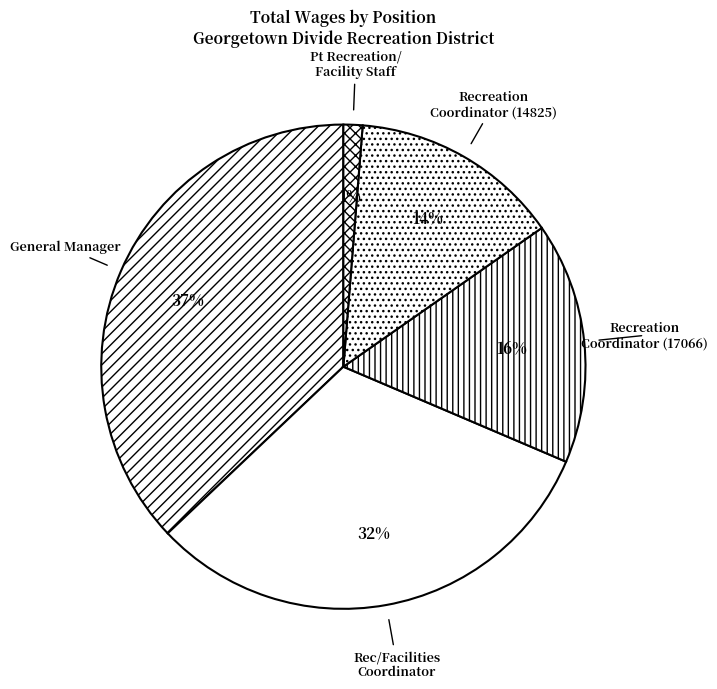

Is there a majority slice in this chart?

No